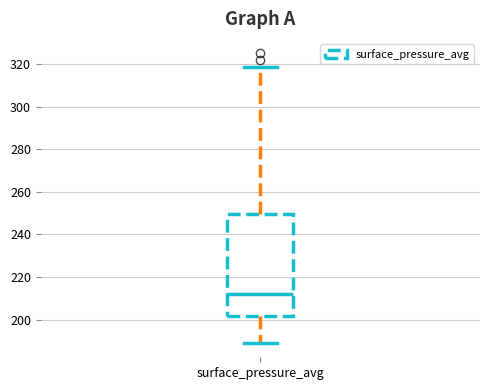

Transcribe this box plot: give where the median line is, the range the box spans, and where the two whiskers end, as read against the y-axis. The values are not printed on the chart, so give them approximately, as read against the axis.

median 212, box 202 to 250, whiskers 190 to 318